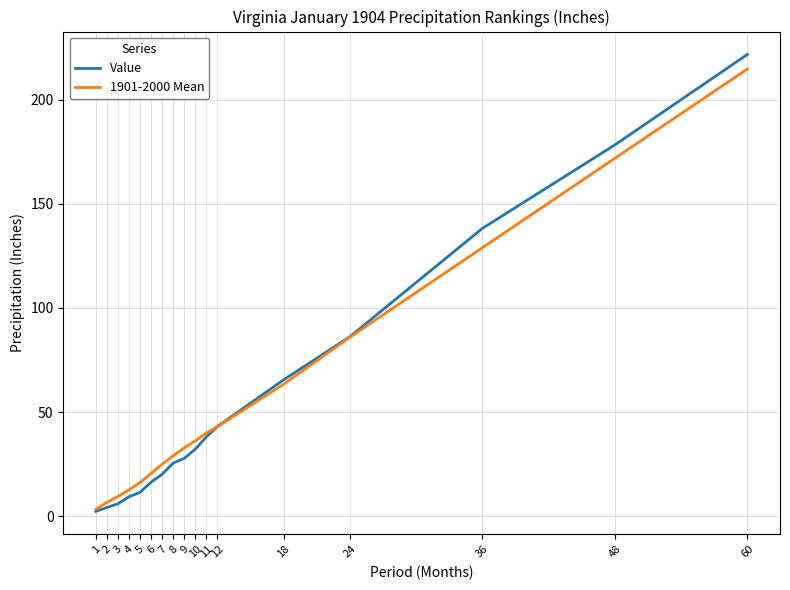

The 1901-2000 Mean series shows 3.4 at 1. True or false?

True